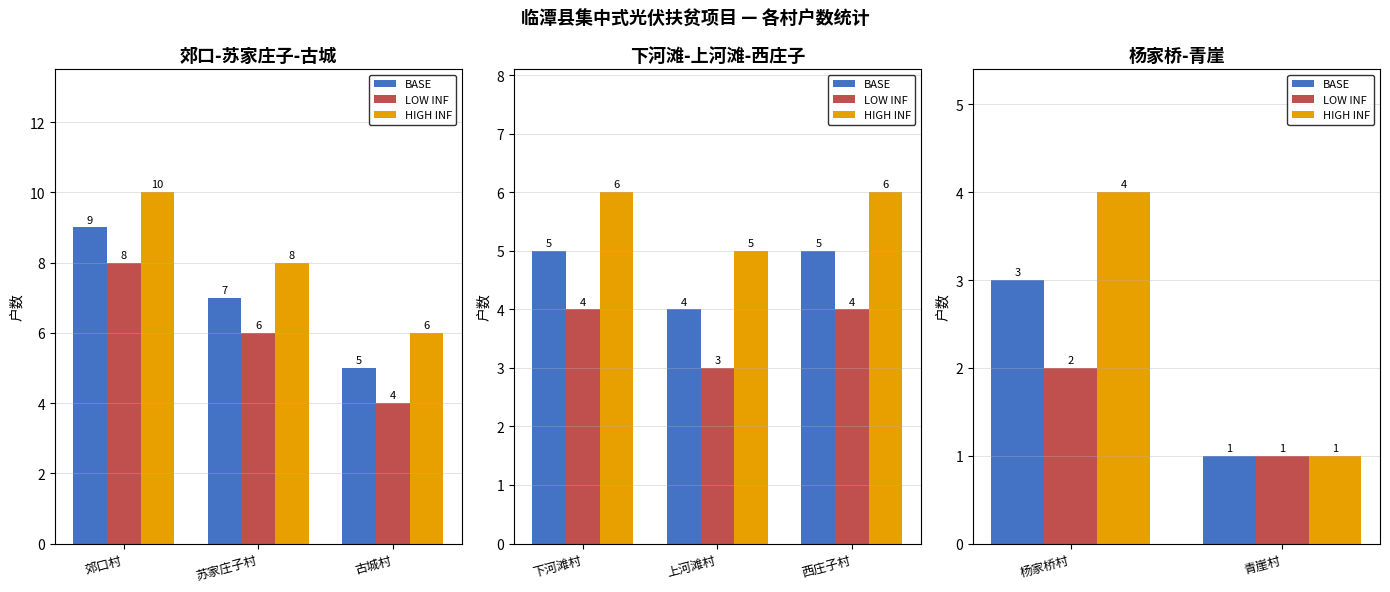

How many distinct data groups are displayed?

3